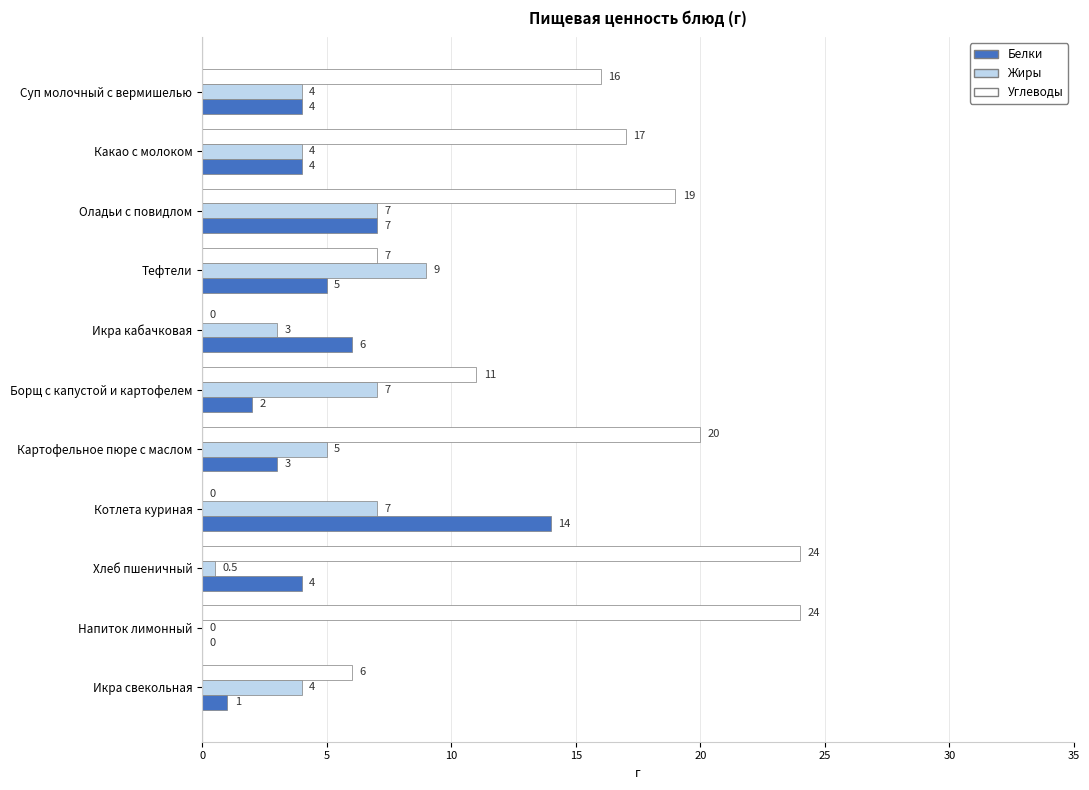

What is the maximum value shown in the chart?

24.0